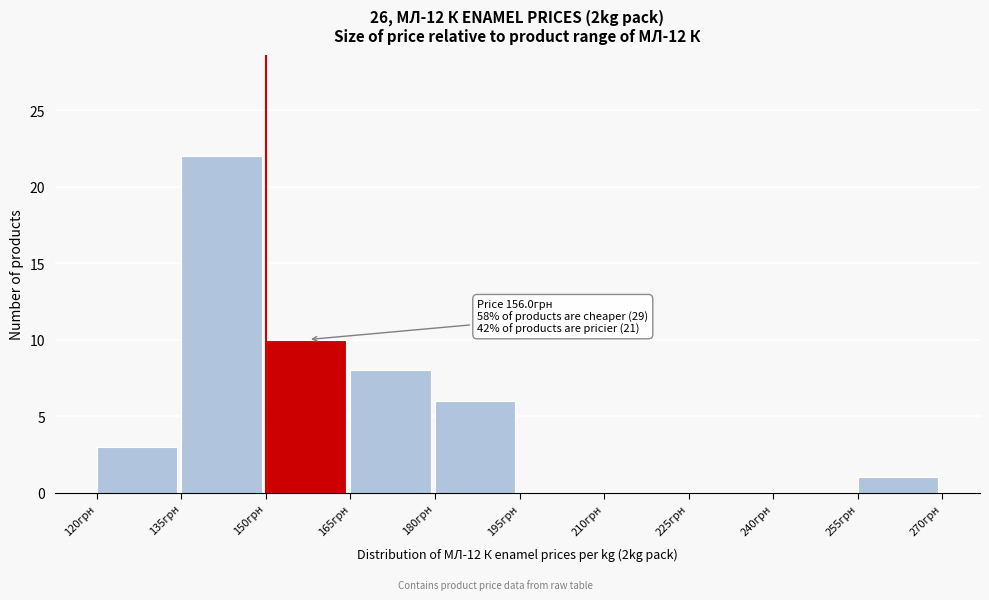

Over which range of the x-axis is the bar tallest?

135 to 150